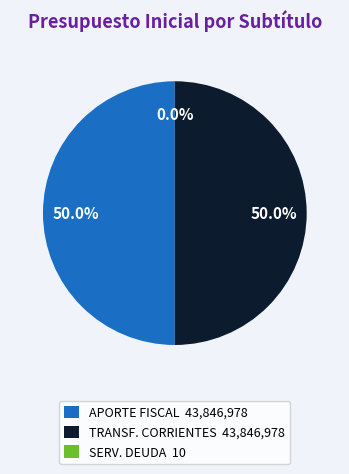

What portion of the pie excludes TRANSFERENCIAS CORRIENTES?

50.0%